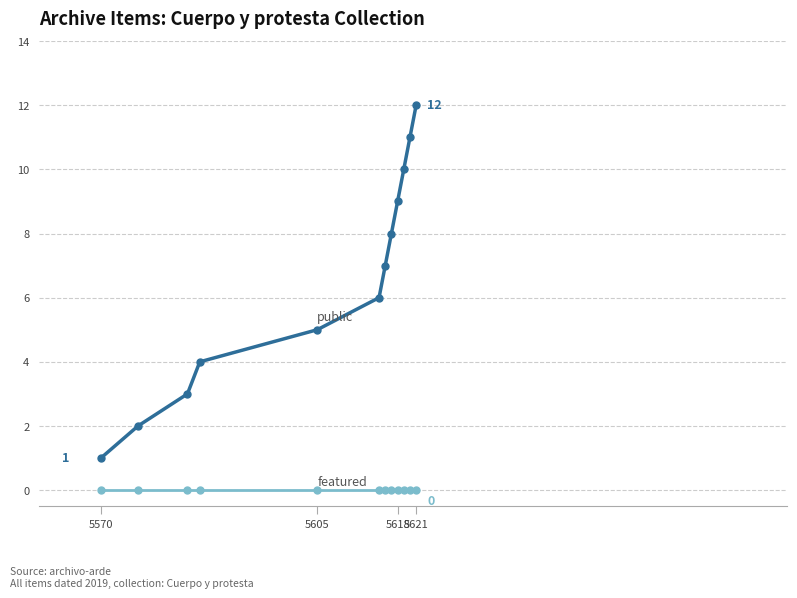

What is the maximum value shown in the chart?

12